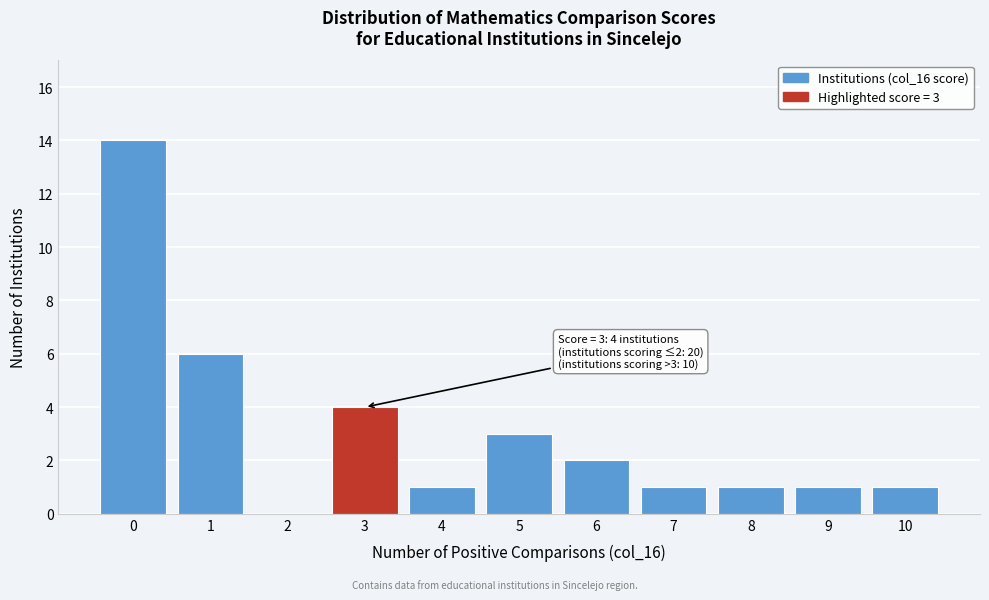

Reading left to right, what are all the values shown in this chart?

0=14	1=6	2=0	3=4	4=1	5=3	6=2	7=1	8=1	9=1	10=1